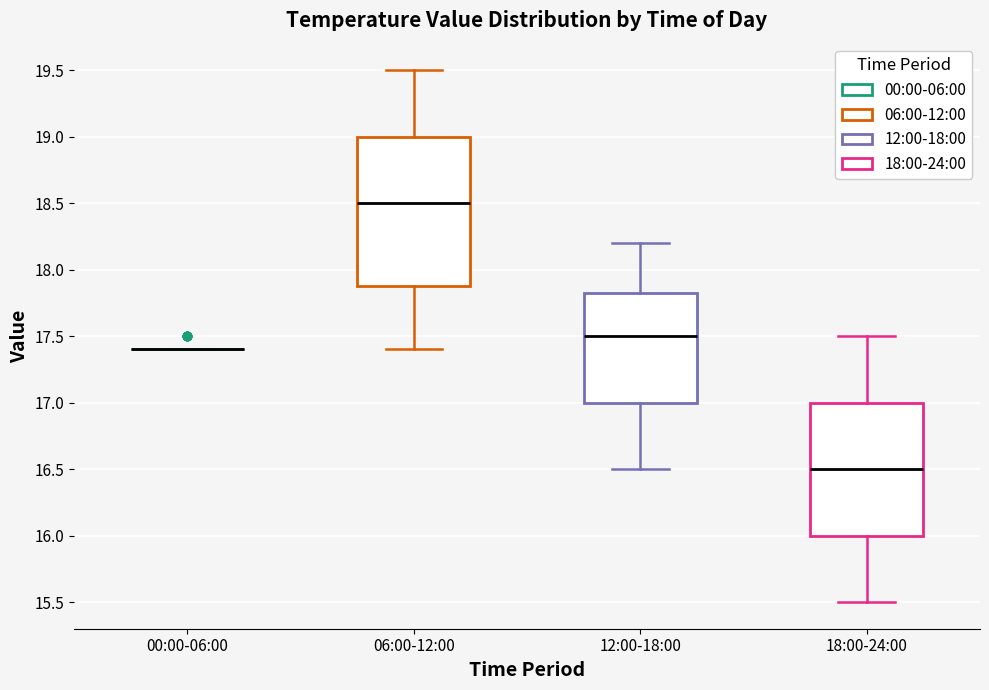

Reading left to right, read every box against the y-axis: the position of its median line, the range the box covers, and the ends of its whiskers. The values are not printed on the chart, so give them approximately, as read against the axis.

00:00-06:00: box collapsed to a line at 17.40, whiskers 17.40 to 17.40
06:00-12:00: median 18.50, box 17.90 to 19.00, whiskers 17.40 to 19.50
12:00-18:00: median 17.50, box 17.00 to 17.85, whiskers 16.50 to 18.20
18:00-24:00: median 16.50, box 16.00 to 17.00, whiskers 15.50 to 17.50